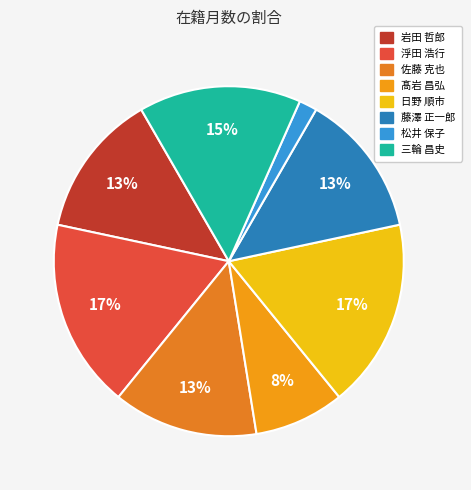

Is there any slice that represents more than half of the pie?

No